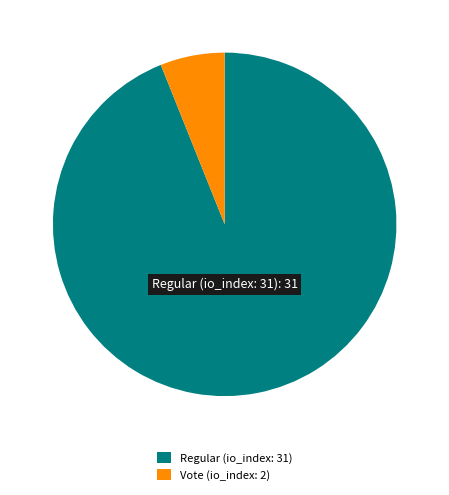

Is the sum of Vote (io_index: 2) and Regular (io_index: 31) greater than half?

Yes